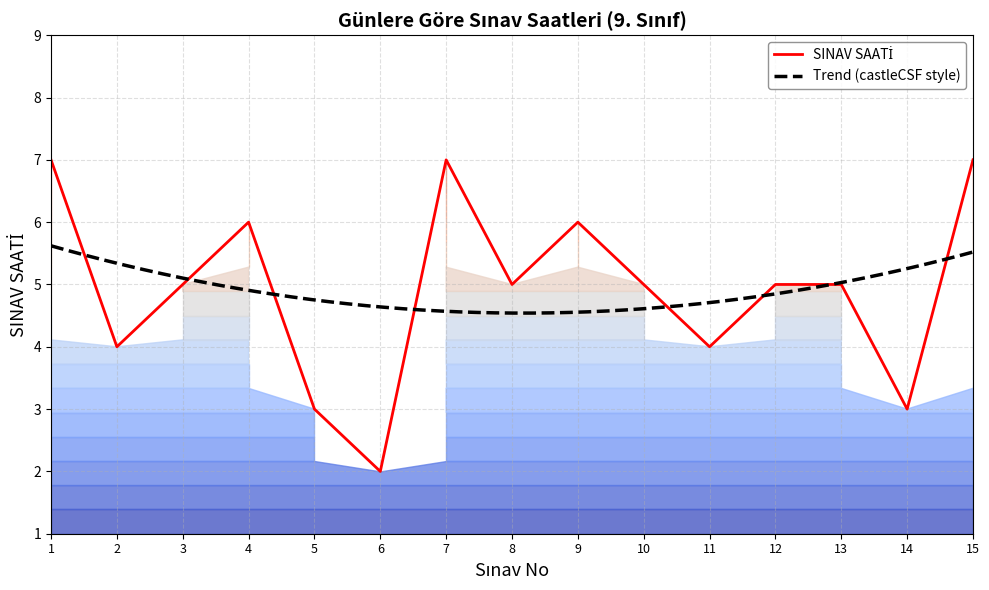

Does the chart display data point markers on the line(s)?

No